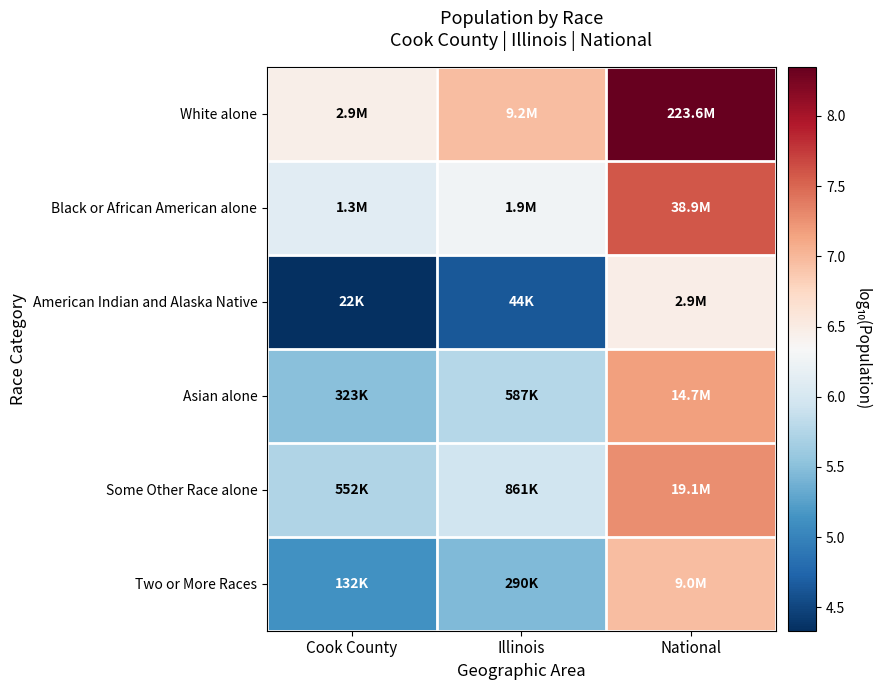

Which series has the largest total across all categories?

White alone